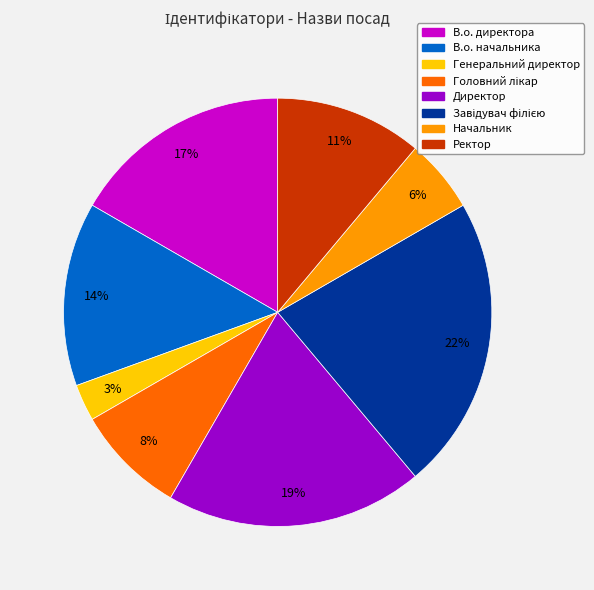

Which has a higher value, Генеральний директор or Директор?

Директор